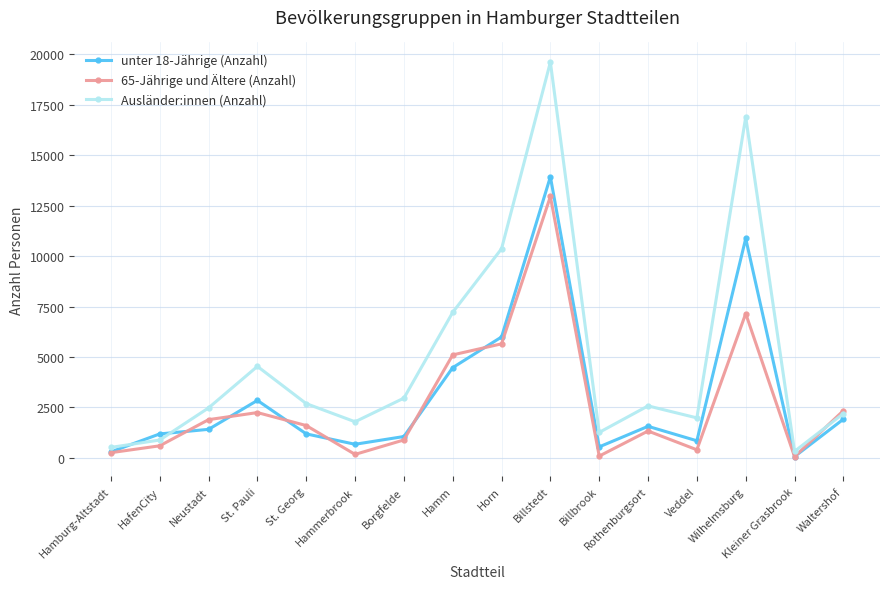

The Ausländer:innen (Anzahl) series shows 1981 at Veddel. True or false?

True